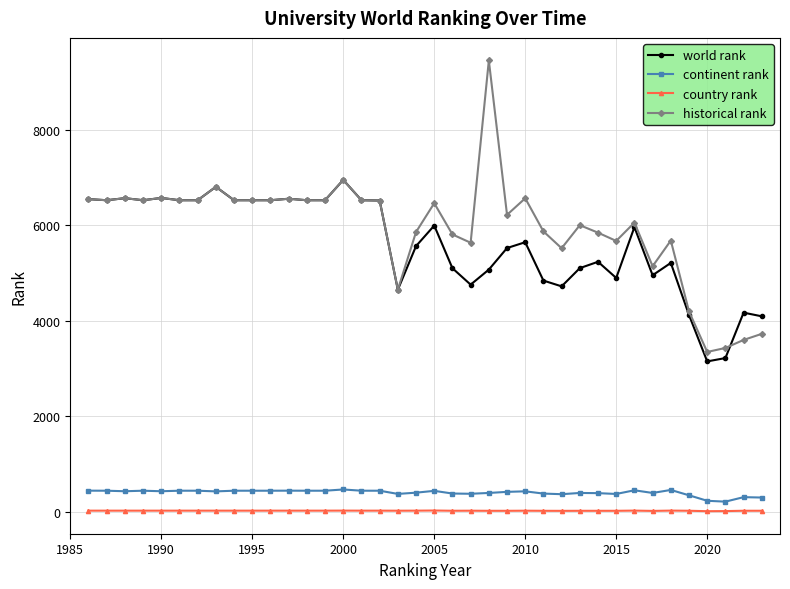

Which series has the largest range (max minus min)?

historical rank